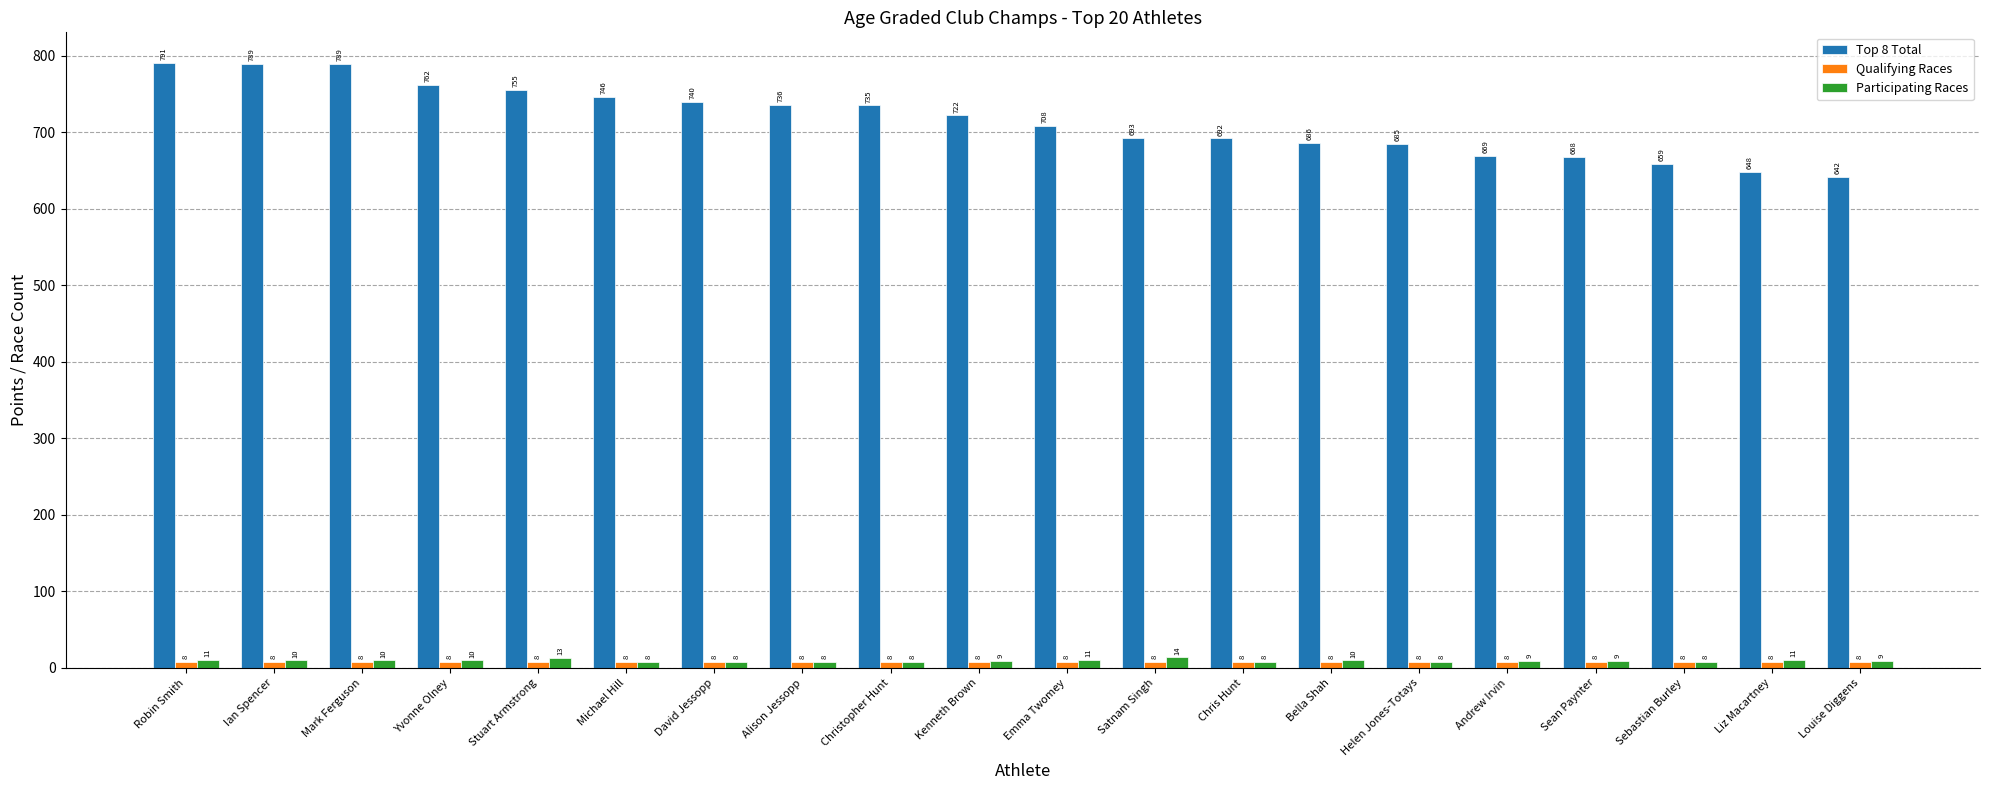

How many groups of bars are there?

20